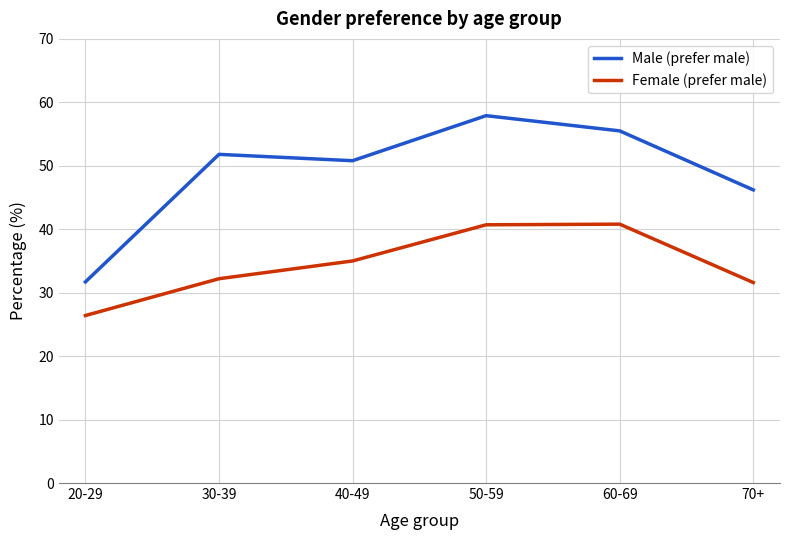

Which series has the widest spread of values?

Male (prefer male)